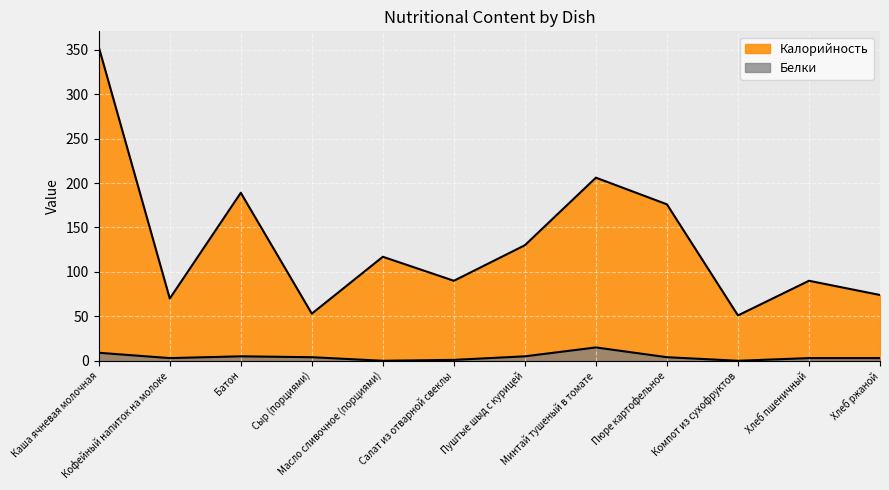

List the series in order of their overall mean, lowest first.

Белки, Калорийность